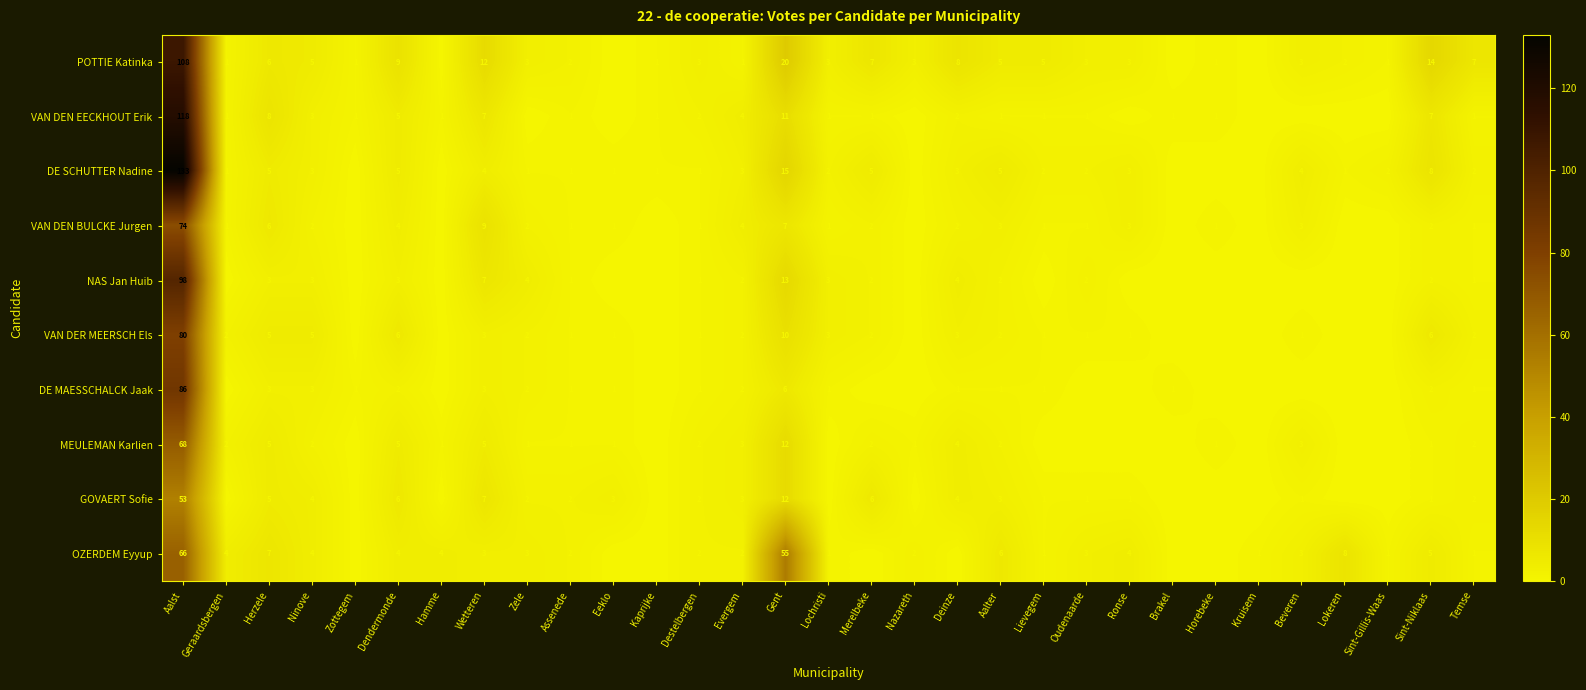

What is the total value across all series at Aalst?

884